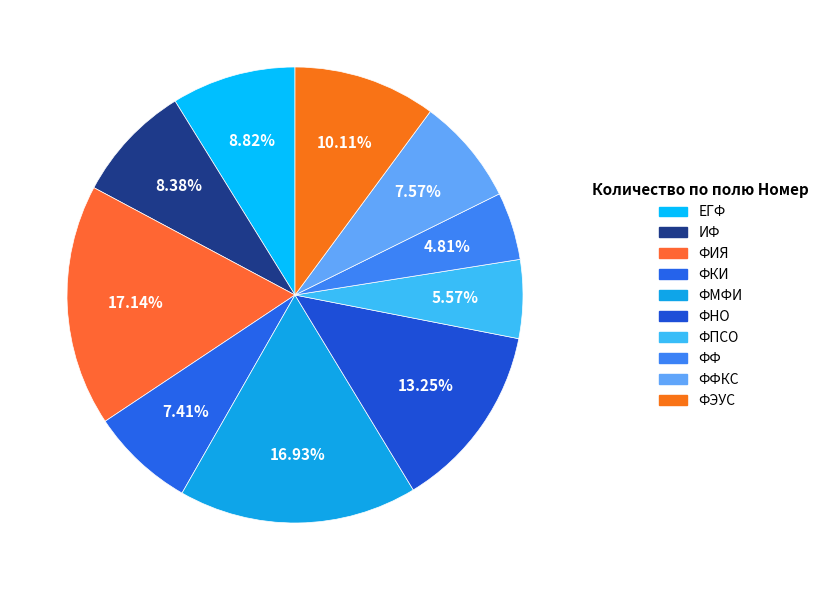

Which category has the smallest portion of the pie?

ФФ